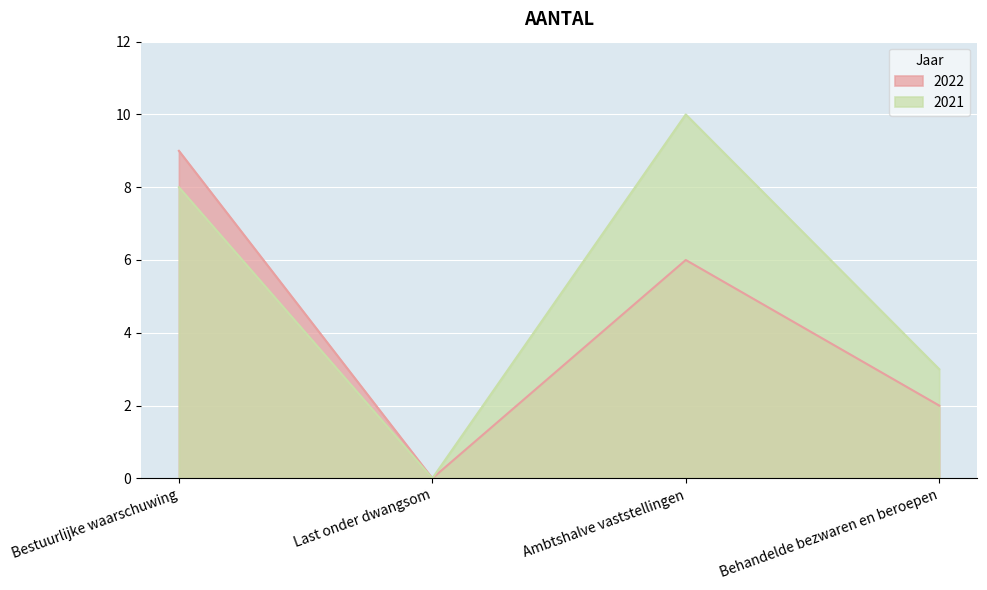

List the series in order of their peak value, lowest first.

2022, 2021